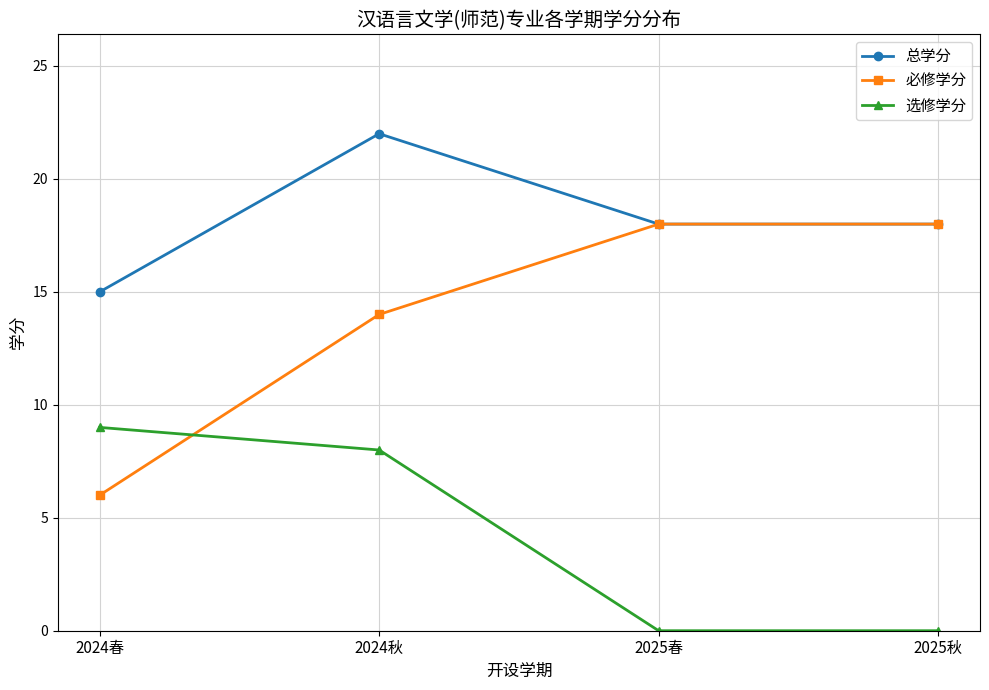

How many categories are shown in the chart?

4